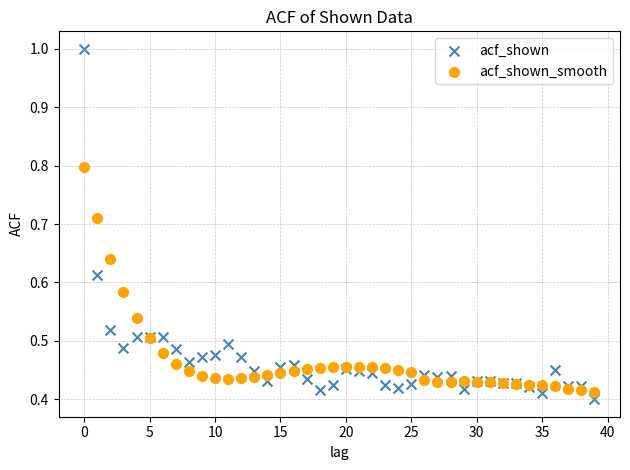

Which series has the widest spread of Y values?

acf_shown